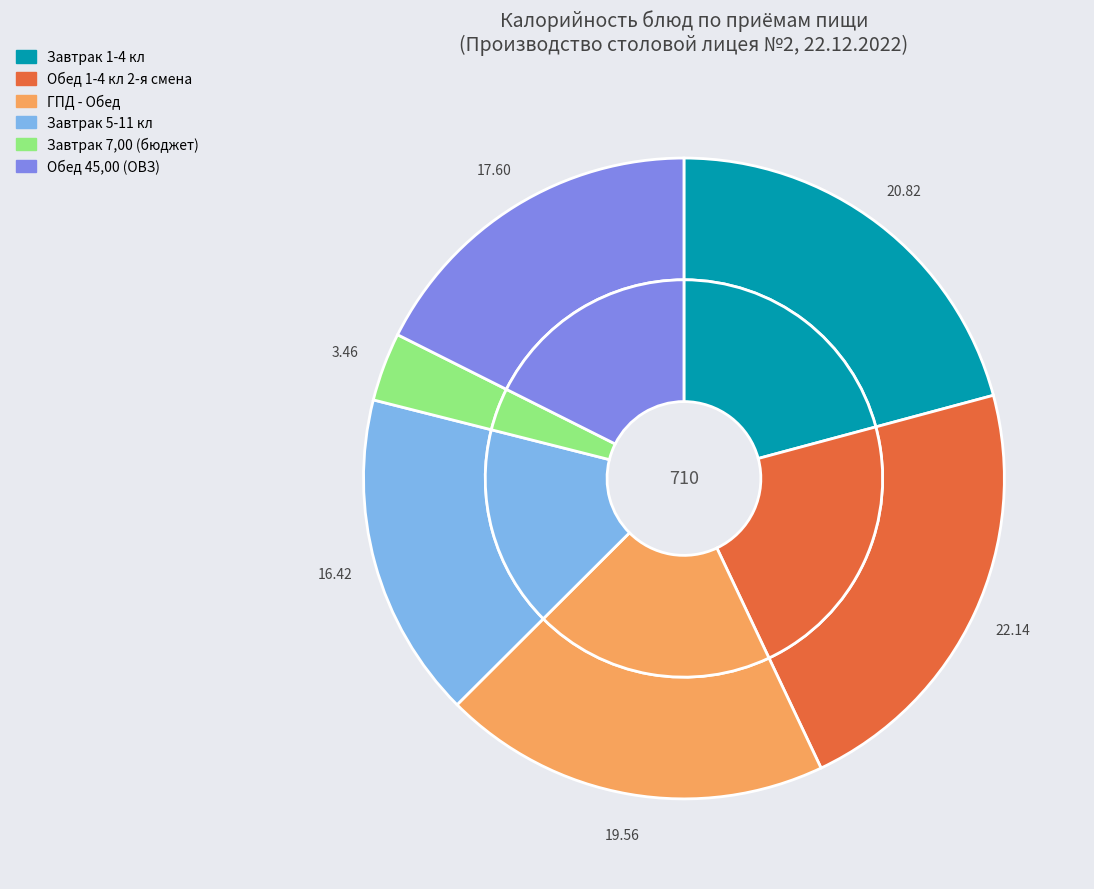

Which category has the biggest portion of the pie?

Обед 1-4 кл 2-я смена